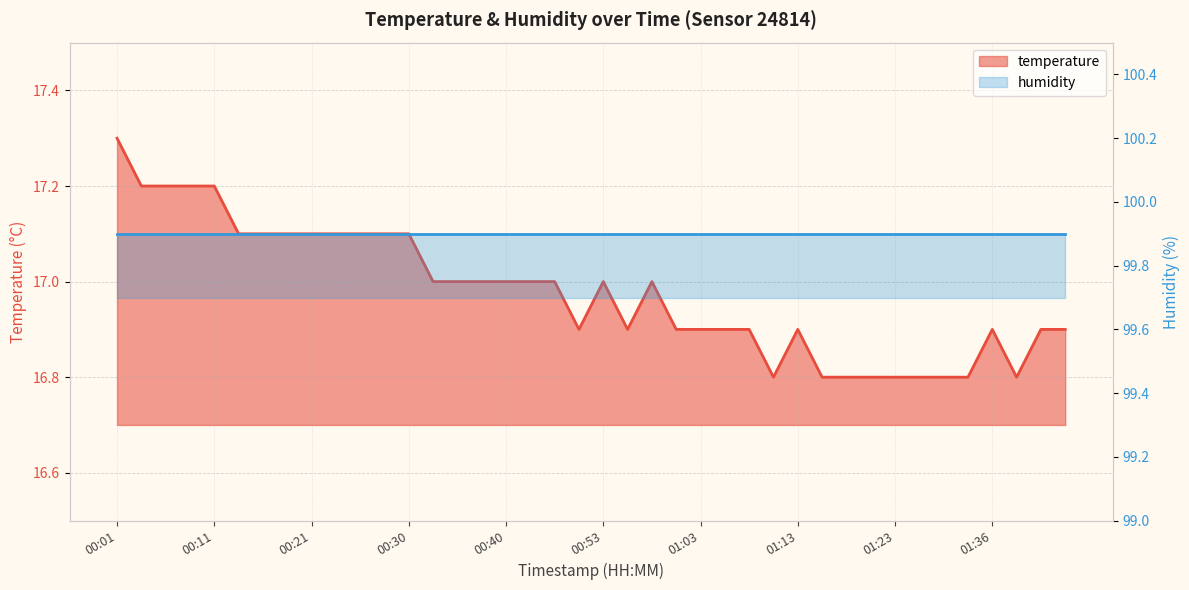

Reading right to left, extract all data points from this chart.

16.9	16.9	16.8	16.9	16.8	16.8	16.8	16.8	16.8	16.8	16.8	16.9	16.8	16.9	16.9	16.9	16.9	17.0	16.9	17.0	16.9	17.0	17.0	17.0	17.0	17.0	17.0	17.1	17.1	17.1	17.1	17.1	17.1	17.1	17.1	17.2	17.2	17.2	17.2	17.3